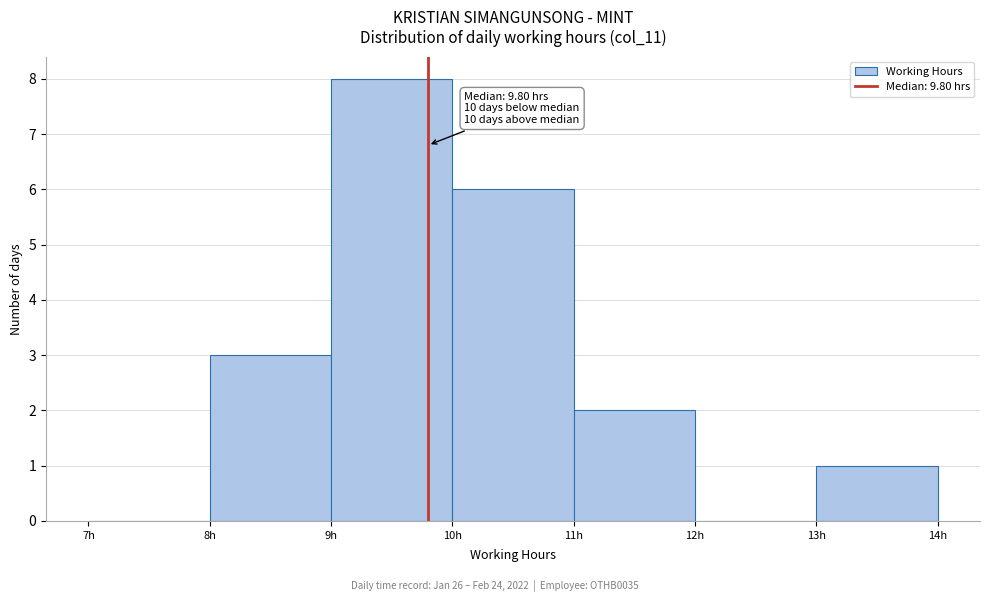

Over which range of the x-axis is the bar tallest?

9 to 10